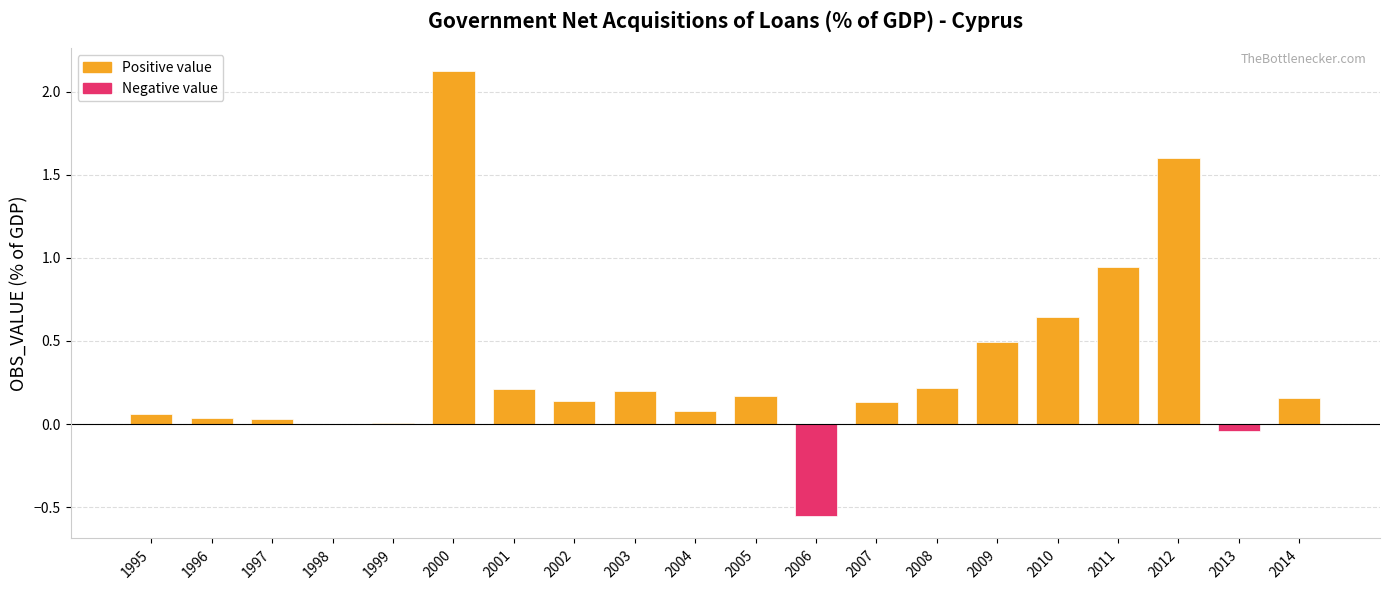

What is the sum of all values?

6.6